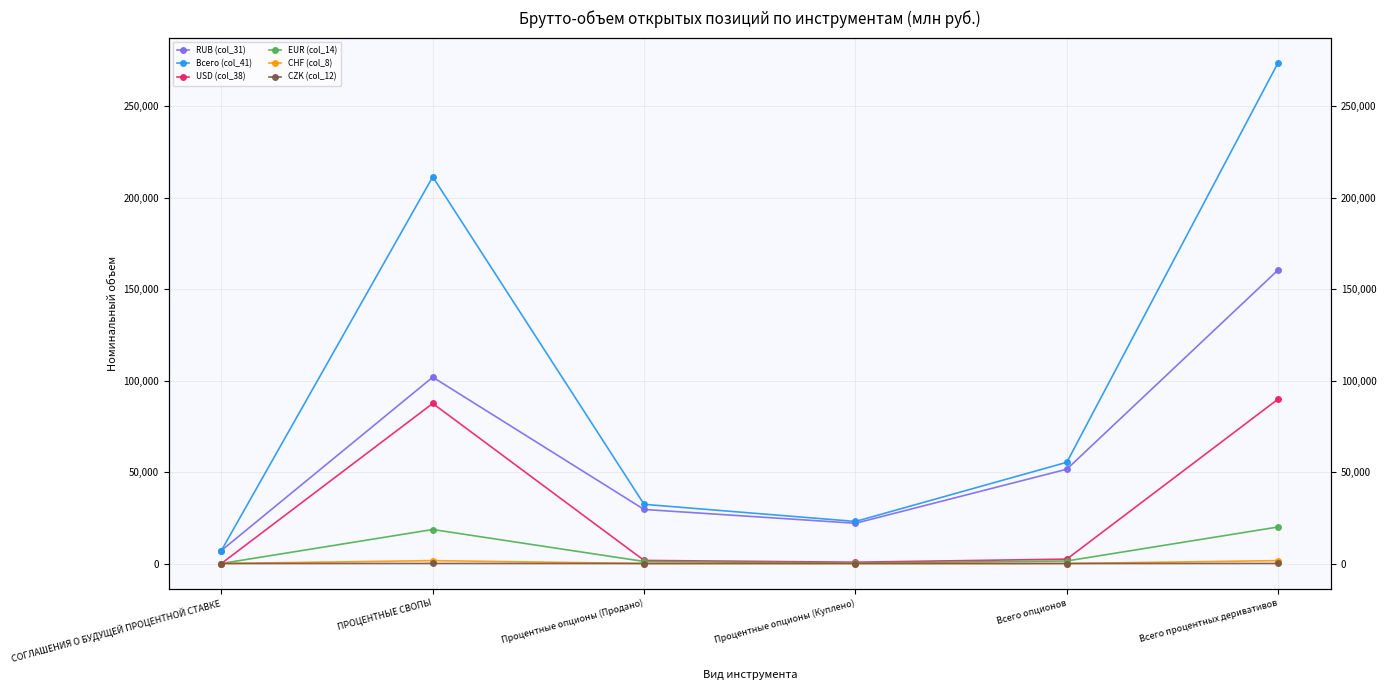

Reading right to left, what are all the values shown in this chart?

RUB (col_31): Всего процентных деривативов=160516.5	Всего опционов=51553.3	Процентные опционы (Куплено)=21999.5	Процентные опционы (Продано)=29553.8	ПРОЦЕНТНЫЕ СВОПЫ=101873.7	СОГЛАШЕНИЯ О БУДУЩЕЙ ПРОЦЕНТНОЙ СТАВКЕ=7089.6
Всего (col_41): Всего процентных деривативов=273818.2	Всего опционов=55340.5	Процентные опционы (Куплено)=22989.2	Процентные опционы (Продано)=32351.3	ПРОЦЕНТНЫЕ СВОПЫ=211388.2	СОГЛАШЕНИЯ О БУДУЩЕЙ ПРОЦЕНТНОЙ СТАВКЕ=7089.6
USD (col_38): Всего процентных деривативов=89913.1	Всего опционов=2401.8	Процентные опционы (Куплено)=714.1	Процентные опционы (Продано)=1687.7	ПРОЦЕНТНЫЕ СВОПЫ=87511.3	СОГЛАШЕНИЯ О БУДУЩЕЙ ПРОЦЕНТНОЙ СТАВКЕ=0.0
EUR (col_14): Всего процентных деривативов=19972.5	Всего опционов=1385.4	Процентные опционы (Куплено)=275.7	Процентные опционы (Продано)=1109.8	ПРОЦЕНТНЫЕ СВОПЫ=18587.1	СОГЛАШЕНИЯ О БУДУЩЕЙ ПРОЦЕНТНОЙ СТАВКЕ=0.0
CHF (col_8): Всего процентных деривативов=1593.5	Всего опционов=0.0	Процентные опционы (Куплено)=0.0	Процентные опционы (Продано)=0.0	ПРОЦЕНТНЫЕ СВОПЫ=1593.5	СОГЛАШЕНИЯ О БУДУЩЕЙ ПРОЦЕНТНОЙ СТАВКЕ=0.0
CZK (col_12): Всего процентных деривативов=31.3	Всего опционов=0.0	Процентные опционы (Куплено)=0.0	Процентные опционы (Продано)=0.0	ПРОЦЕНТНЫЕ СВОПЫ=31.3	СОГЛАШЕНИЯ О БУДУЩЕЙ ПРОЦЕНТНОЙ СТАВКЕ=0.0